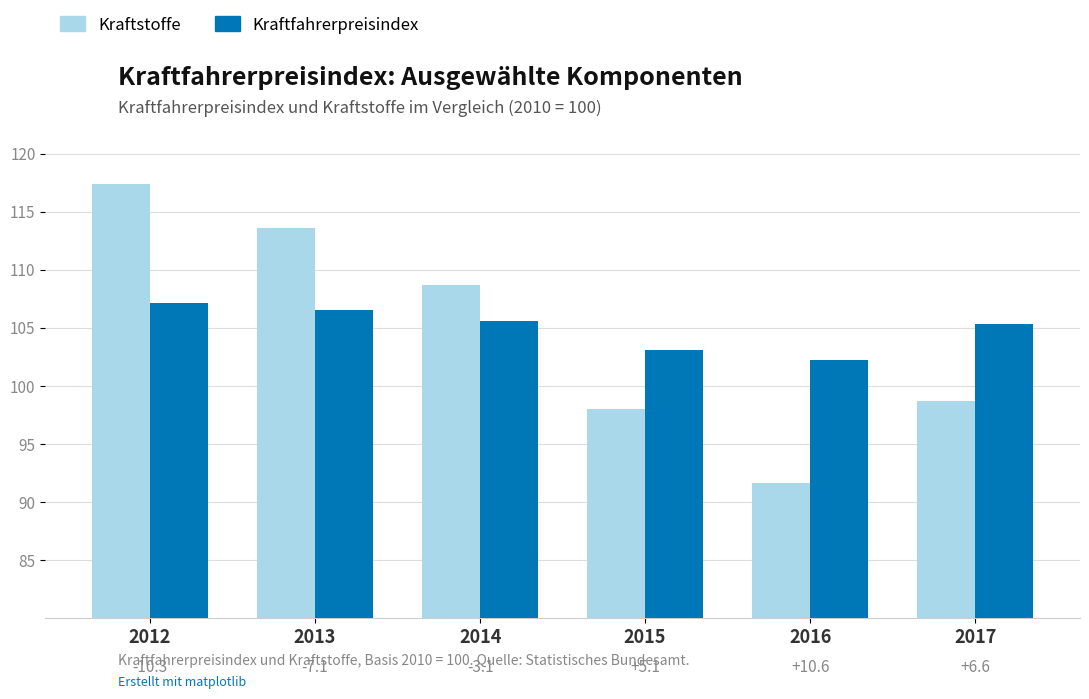

Rank the categories by Kraftstoffe value from highest to lowest.

2012, 2013, 2014, 2017, 2015, 2016